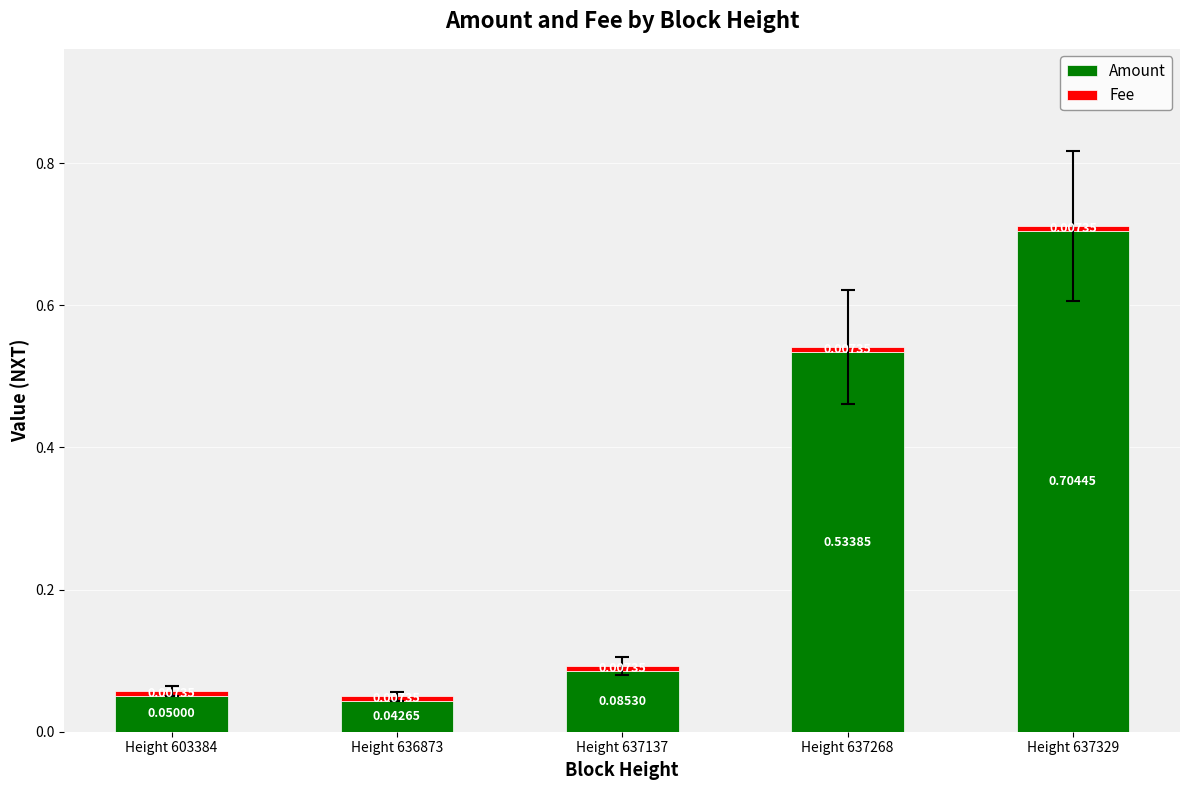

What is the sum of all Amount values?

1.4